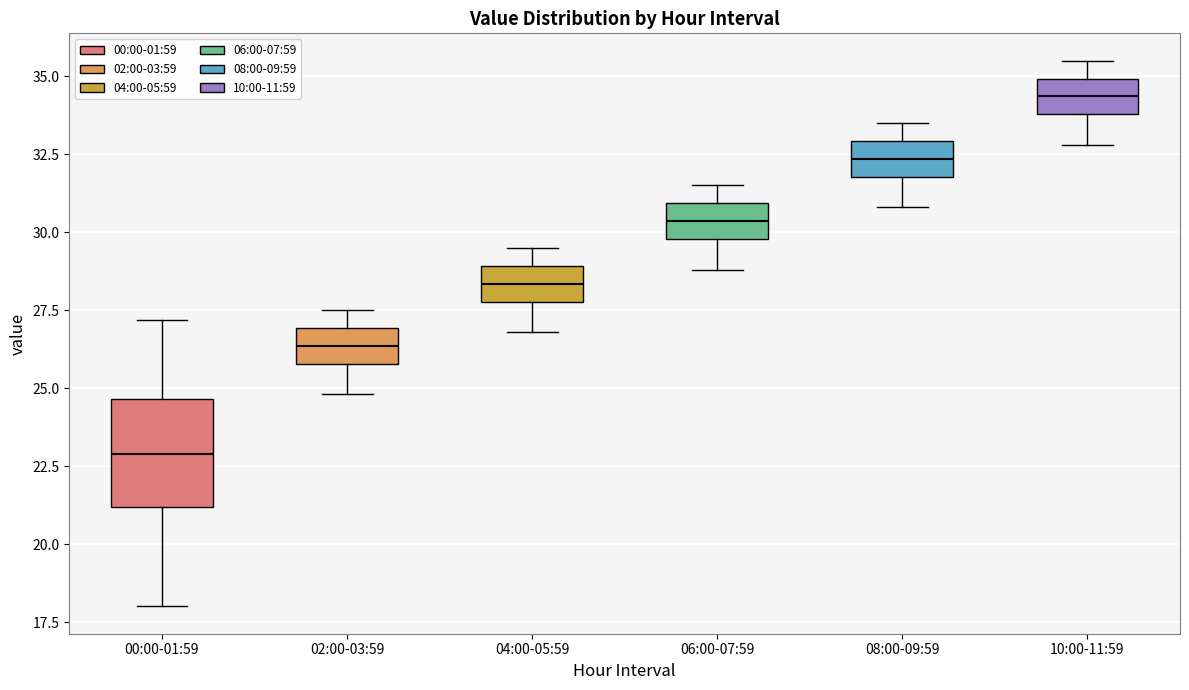

Reading left to right, read every box against the y-axis: the position of its median line, the range the box covers, and the ends of its whiskers. The values are not printed on the chart, so give them approximately, as read against the axis.

00:00-01:59: median 23.0, box 21.0 to 24.5, whiskers 18.0 to 27.0
02:00-03:59: median 26.5, box 26.0 to 27.0, whiskers 25.0 to 27.5
04:00-05:59: median 28.5, box 28.0 to 29.0, whiskers 27.0 to 29.5
06:00-07:59: median 30.5, box 30.0 to 31.0, whiskers 29.0 to 31.5
08:00-09:59: median 32.5, box 32.0 to 33.0, whiskers 31.0 to 33.5
10:00-11:59: median 34.5, box 34.0 to 35.0, whiskers 33.0 to 35.5